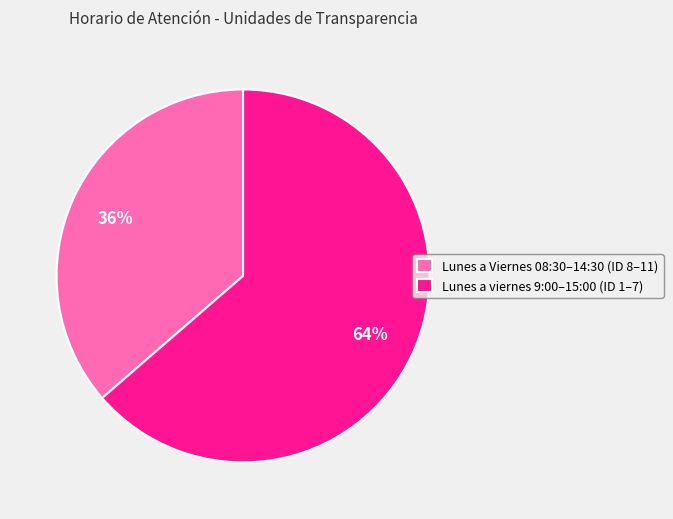

Which slice represents more than half of the pie?

Lunes a viernes 9:00–15:00 (ID 1–7)